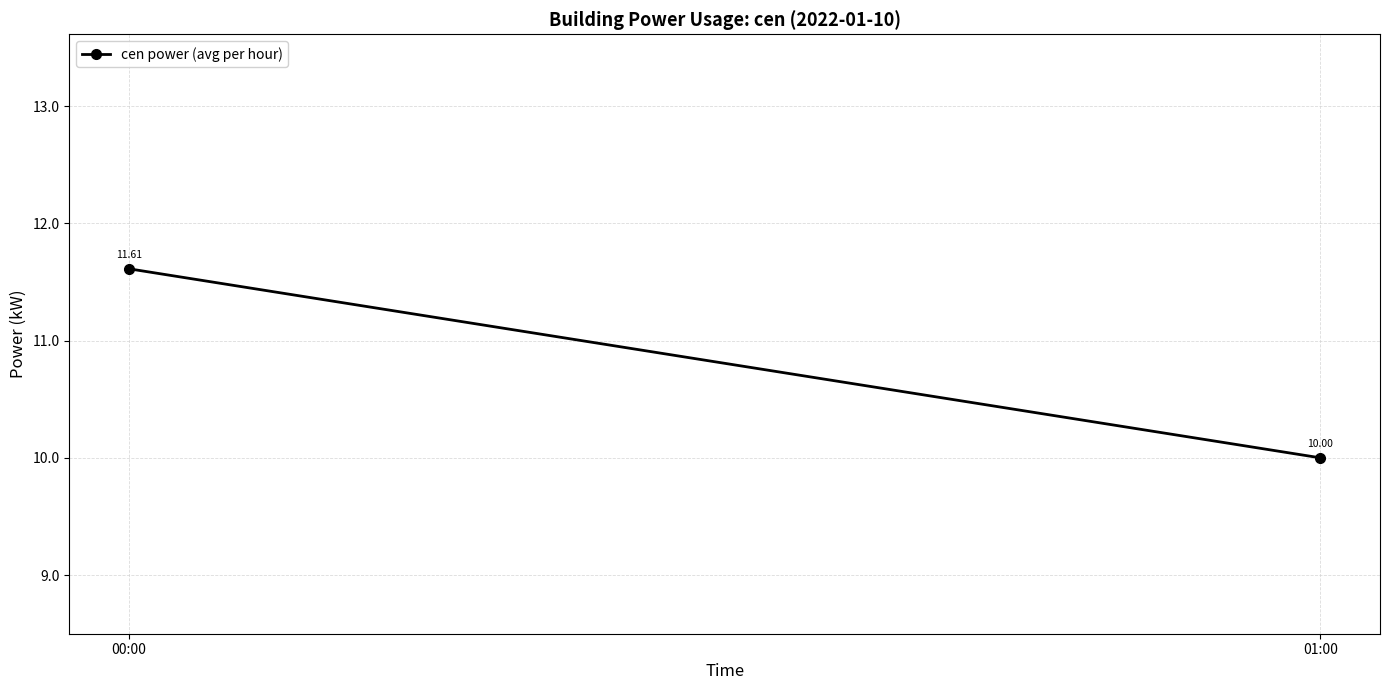

Is it true that the value at 00:00 is 6.4?

False